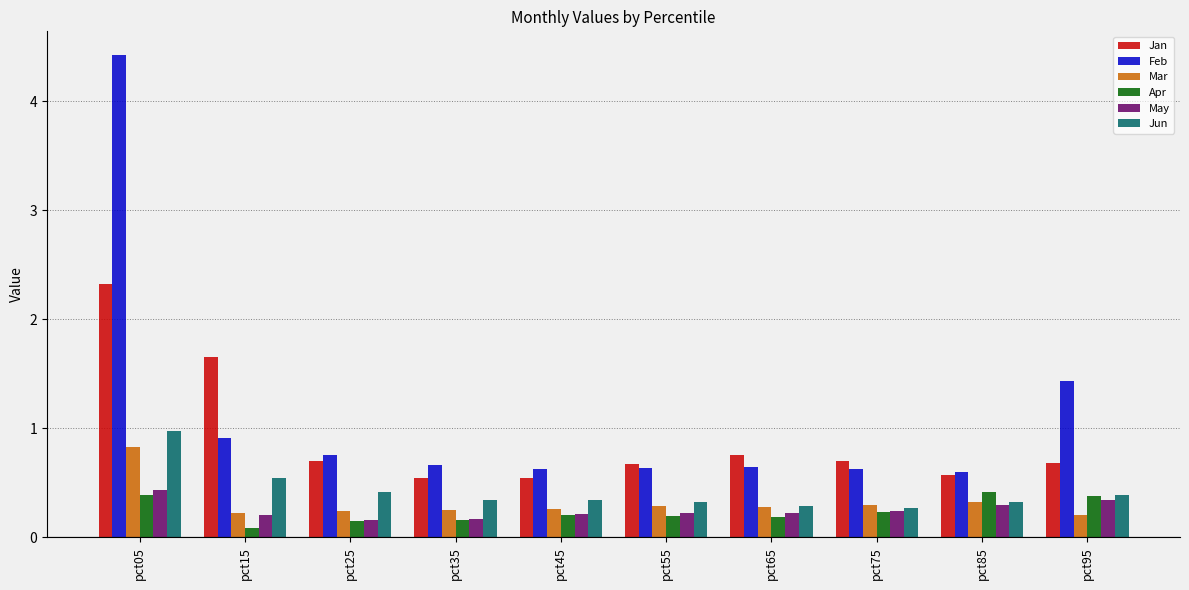

What is the difference between the maximum and second lowest values in the Jun series?

0.7